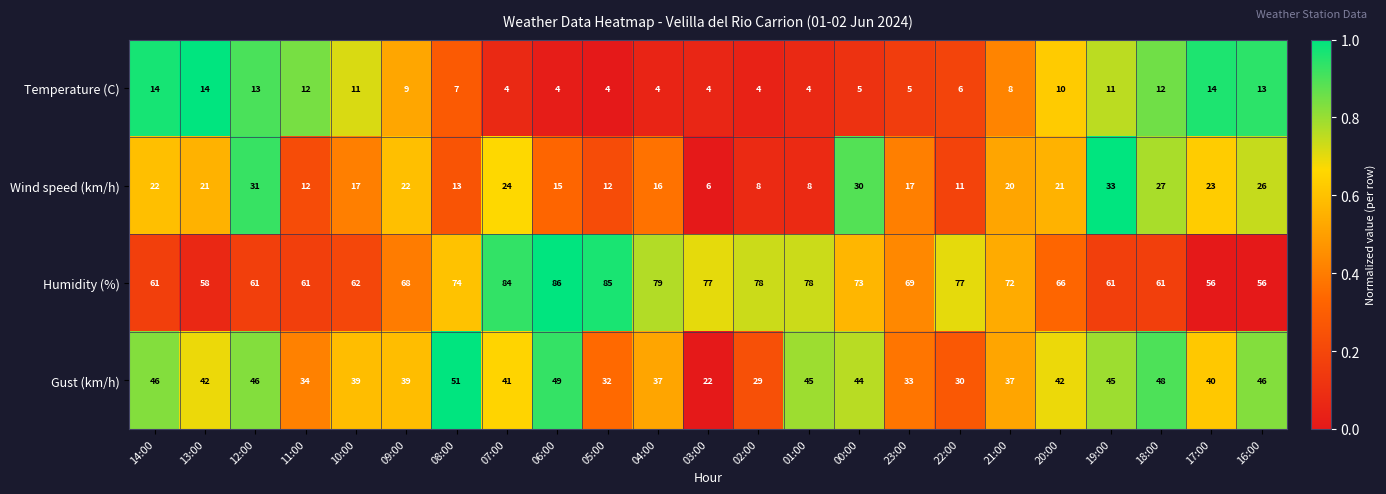

At 17:00, list the series in order from largest to smallest.

Humidity (%), Gust (km/h), Wind speed (km/h), Temperature (C)